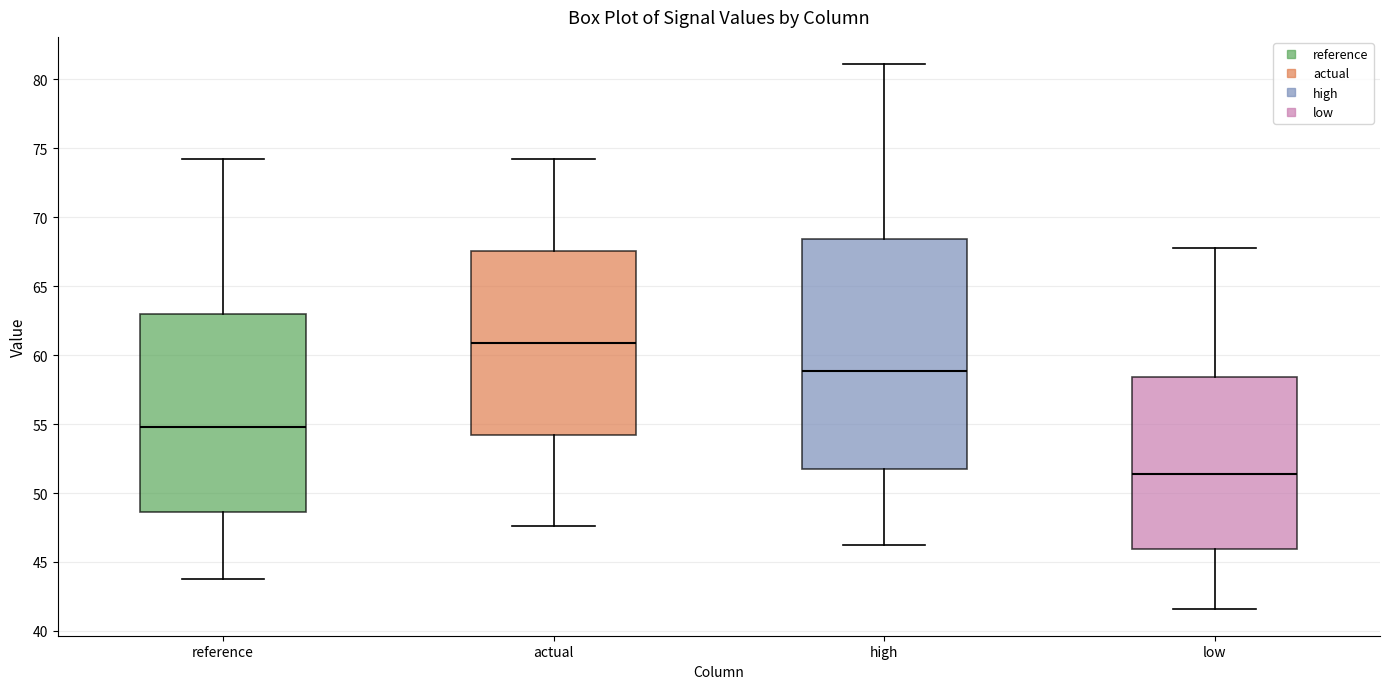

Reading left to right, transcribe this box plot: for each box, give where its median line is, the range the box spans, and where its two whiskers end, as read against the y-axis. The values are not printed on the chart, so give them approximately, as read against the axis.

reference: median 55.0, box 48.5 to 63.0, whiskers 44.0 to 74.0
actual: median 61.0, box 54.0 to 67.5, whiskers 47.5 to 74.0
high: median 59.0, box 51.5 to 68.5, whiskers 46.0 to 81.0
low: median 51.5, box 46.0 to 58.5, whiskers 41.5 to 68.0